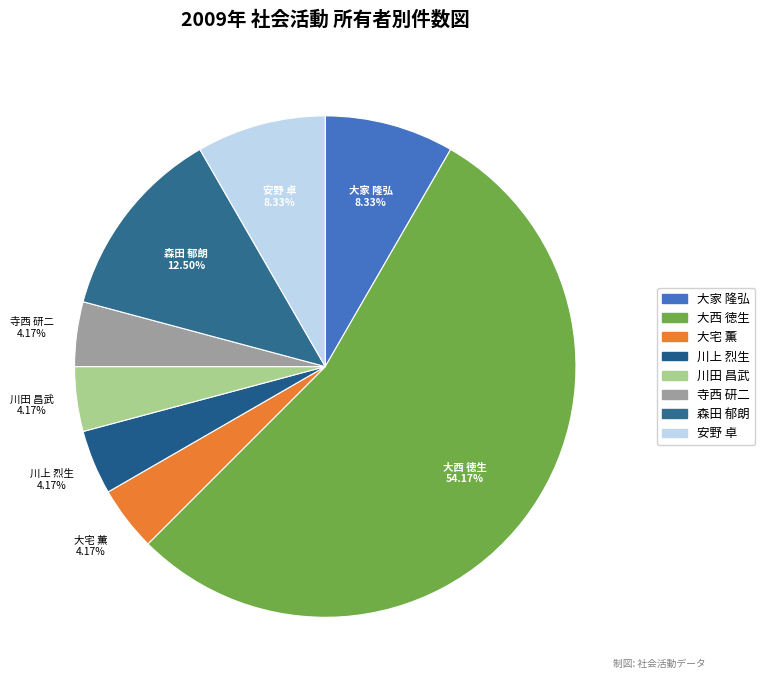

To the nearest percent, what is the difference between the largest and smallest slice percentages?

50%